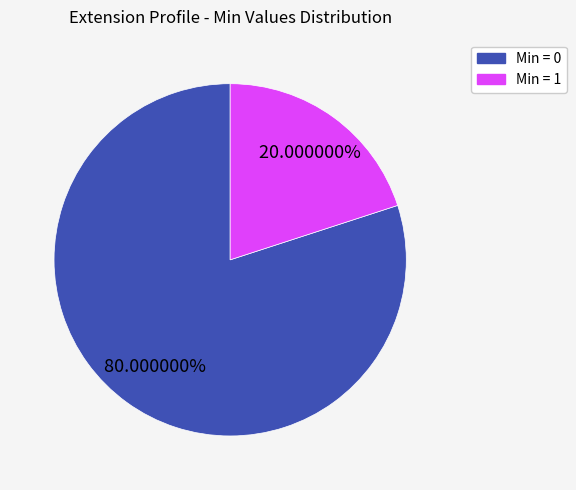

Is there any slice that represents more than half of the pie?

Yes